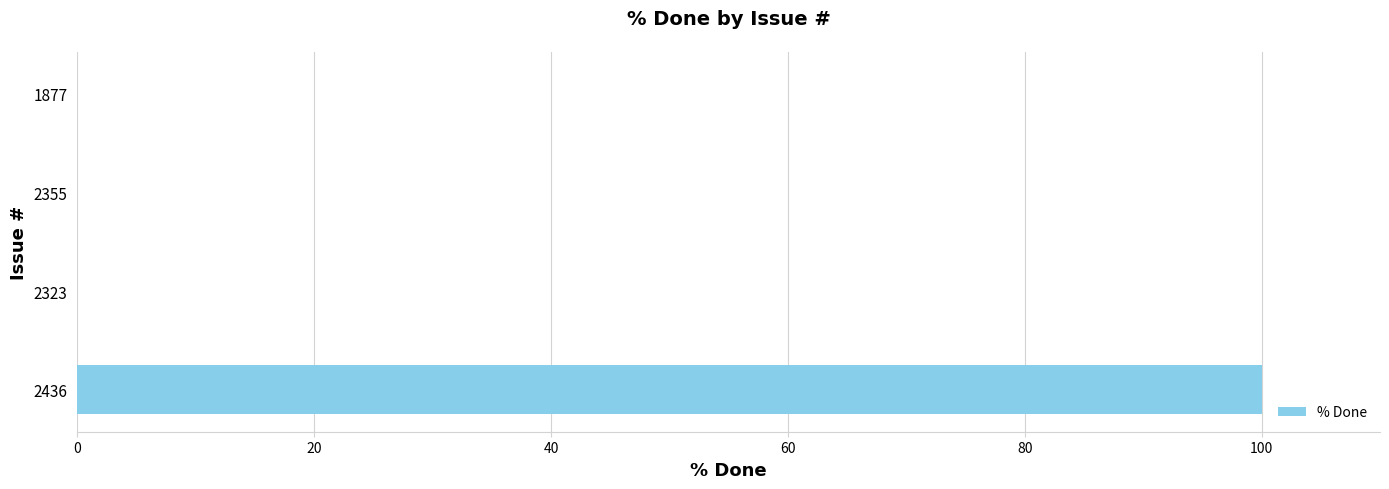

Reading top to bottom, extract all data points from this chart.

1877=0	2355=0	2323=0	2436=100